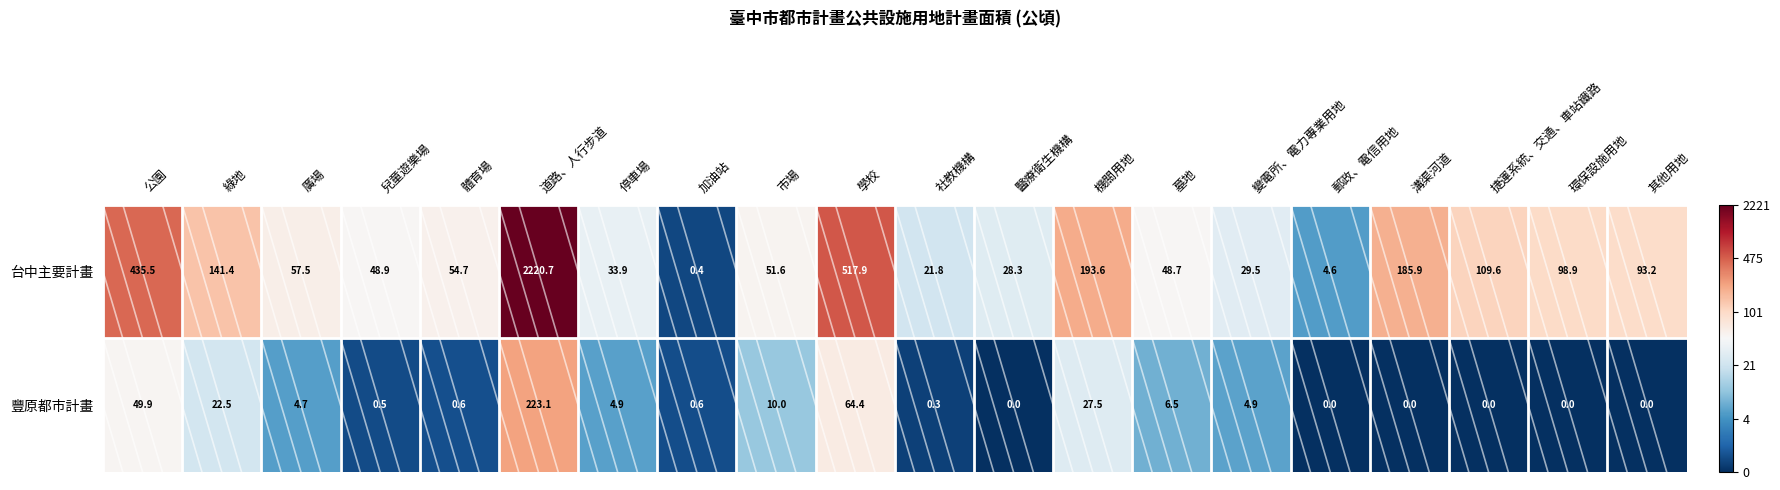

The value of 台中主要計畫 at 溝渠河道 is 80.3. True or false?

False